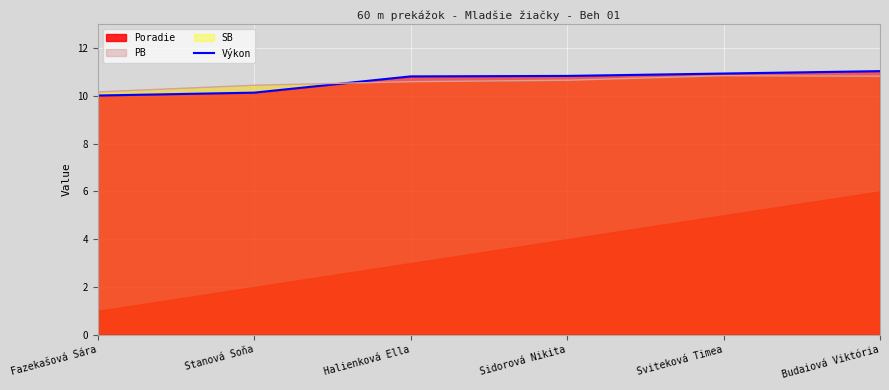

The chart shows a value of 10.8 at Sidorová Nikita. True or false?

True